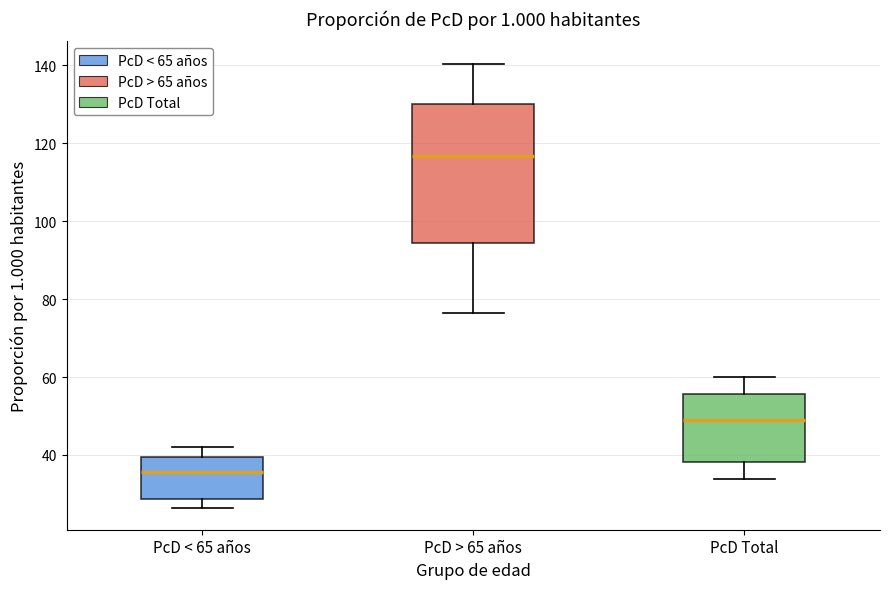

Which box's median line is the highest?

PcD > 65 años